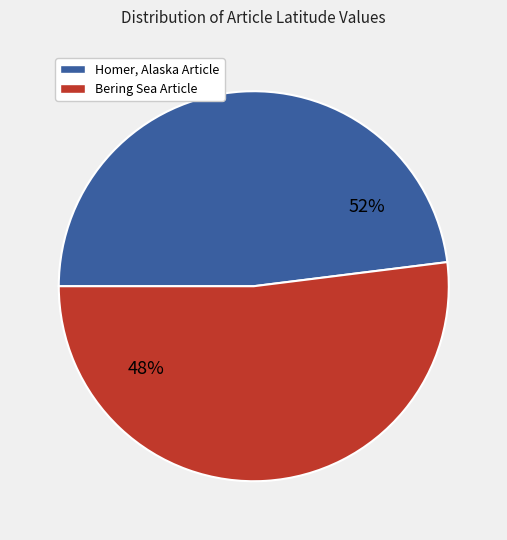

How many segments does this pie chart have?

2